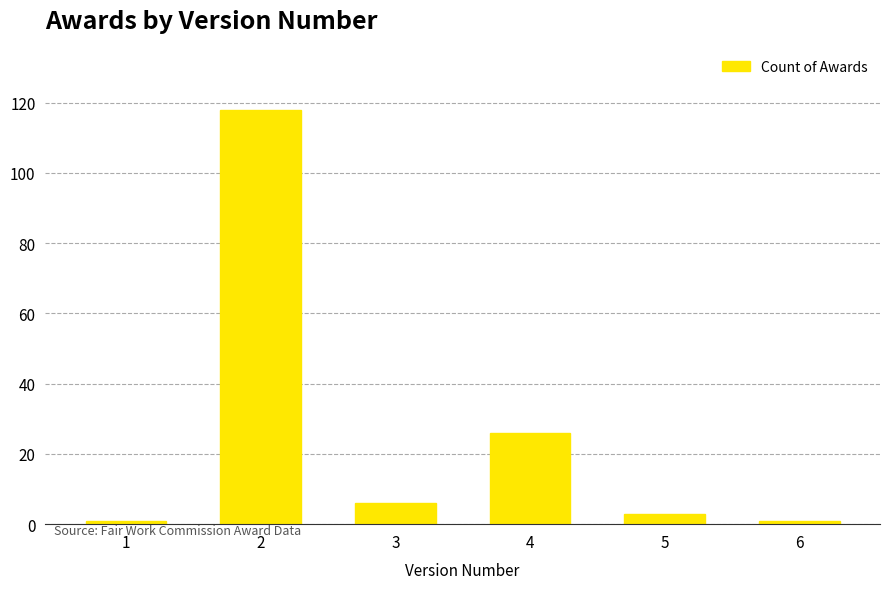

How many data points are less than 6?

3